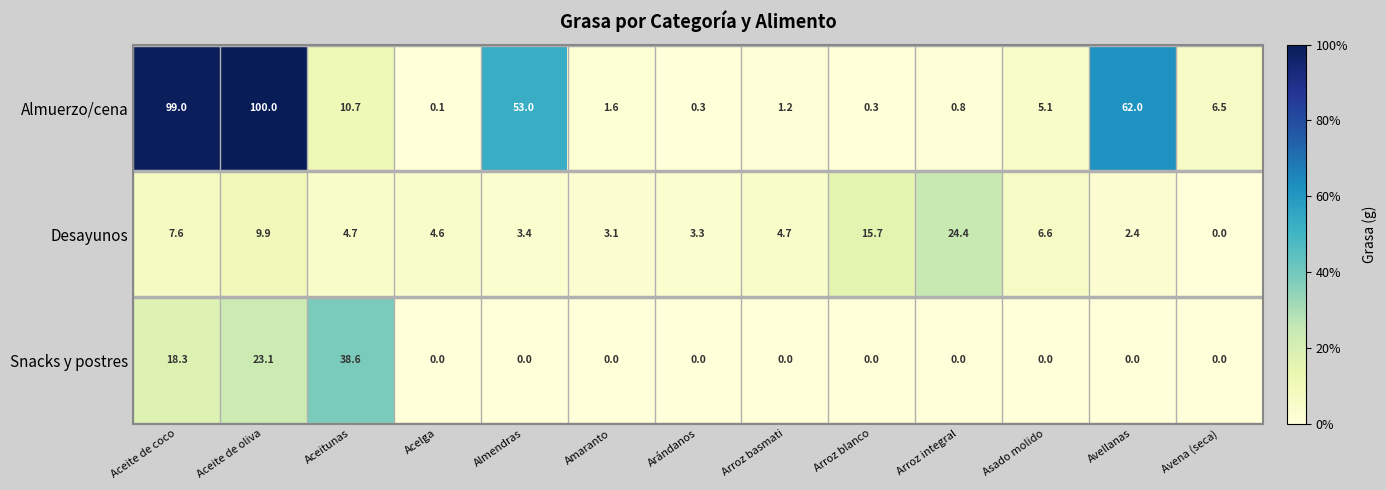

At which label is Almuerzo/cena closest to 50?

Almendras